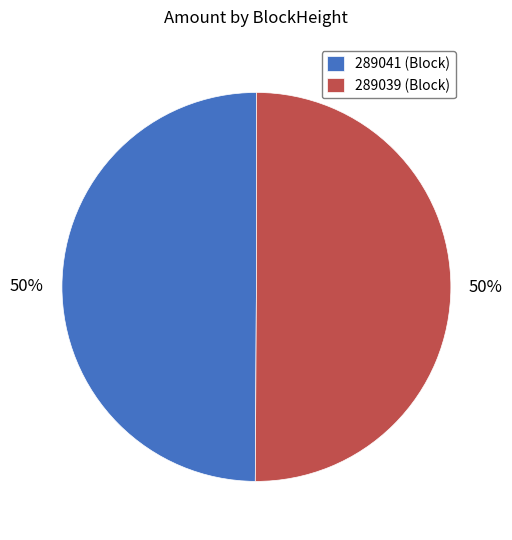

True or false: 289041 (Block) accounts for 62% of the total.

False